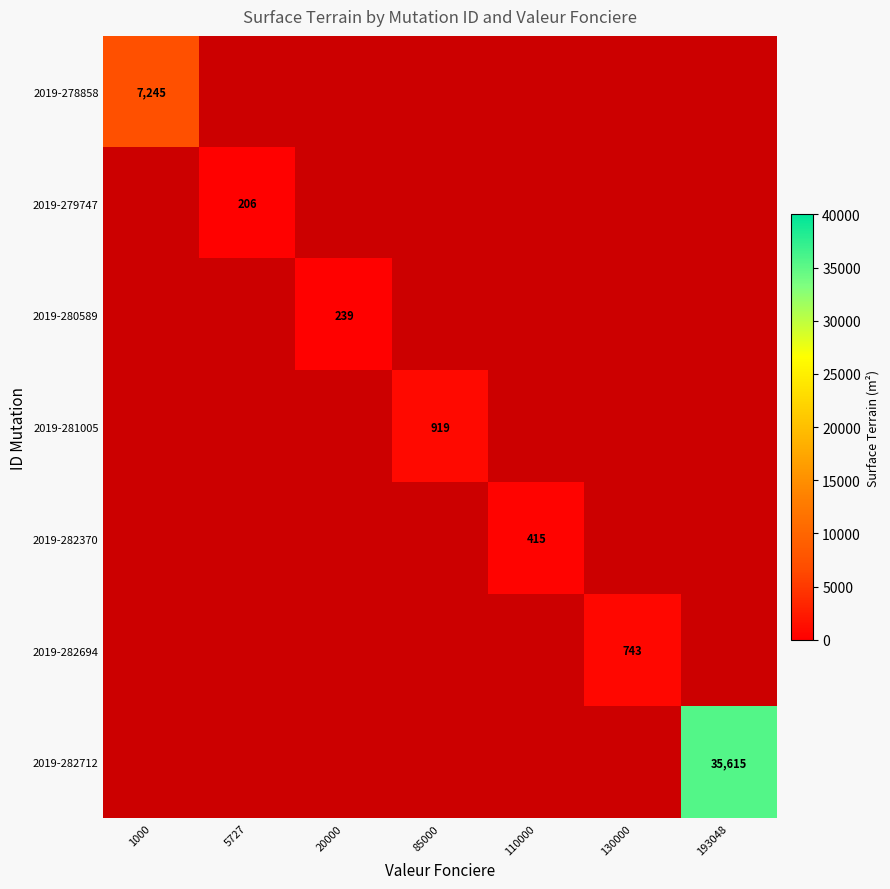

Which category has the lowest value across all series?

5727